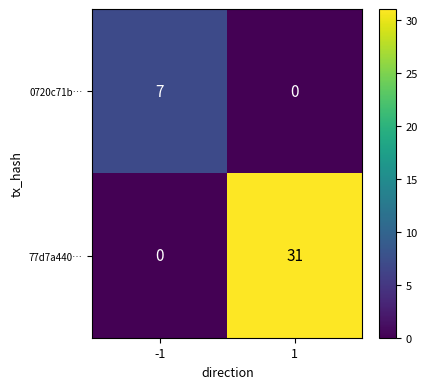

Reading right to left, transcribe all the data shown in this chart.

0720c71b…: 0	7
77d7a440…: 31	0